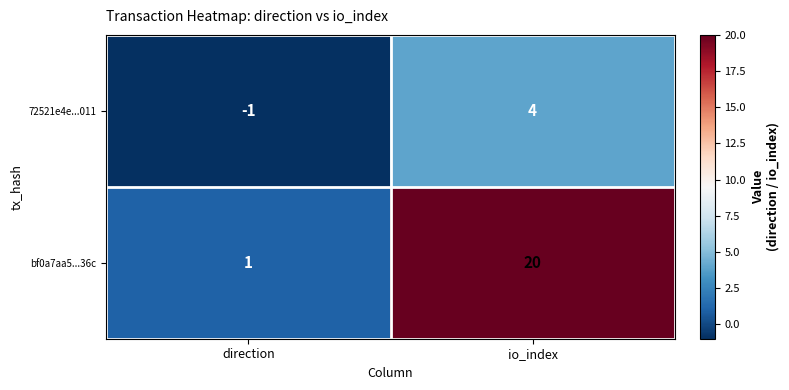

Count the number of data series in this chart.

2